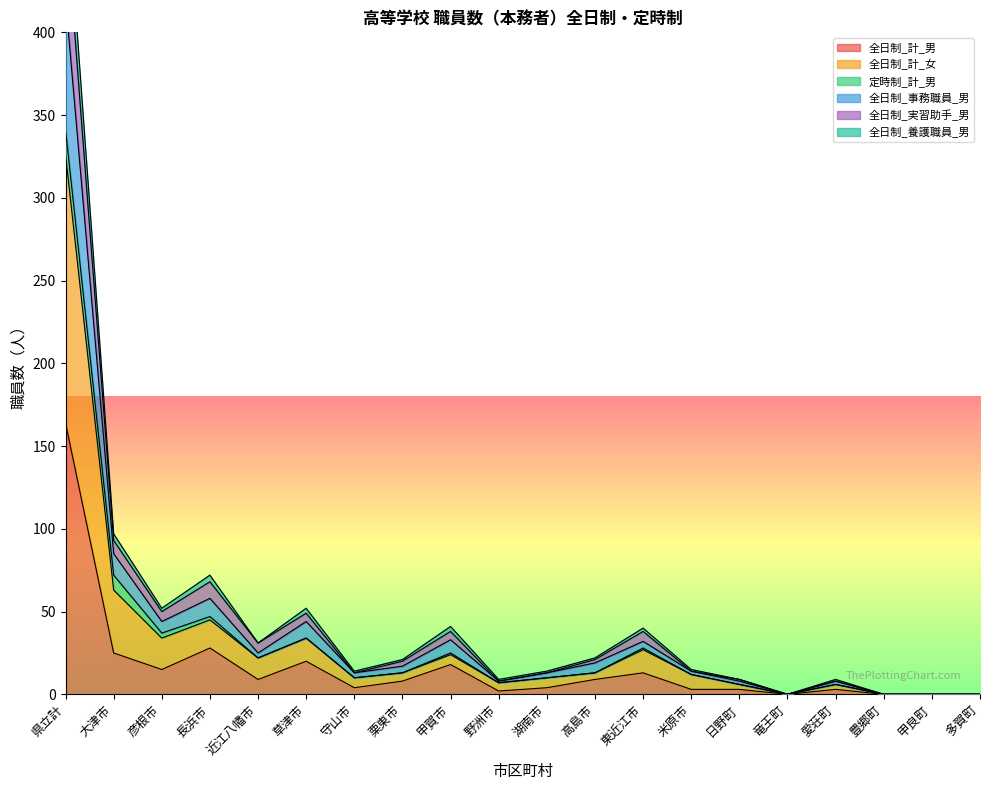

Is it true that 全日制_計_男 equals 9 at 高島市?

True